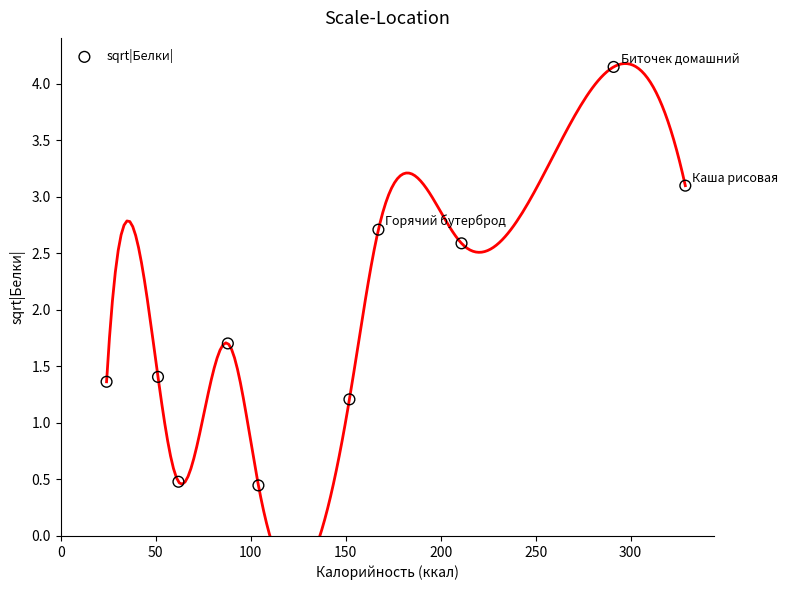

What is the average Y value?

1.9